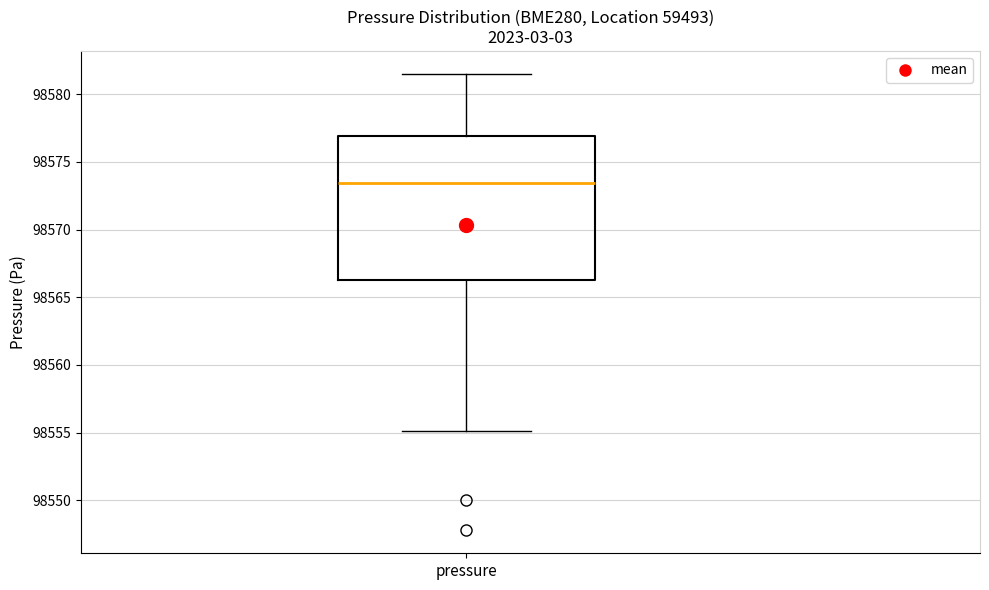

Transcribe this box plot: give where the median line is, the range the box spans, and where the two whiskers end, as read against the y-axis. The values are not printed on the chart, so give them approximately, as read against the axis.

median 98573.5, box 98566.0 to 98577.0, whiskers 98555.0 to 98581.5